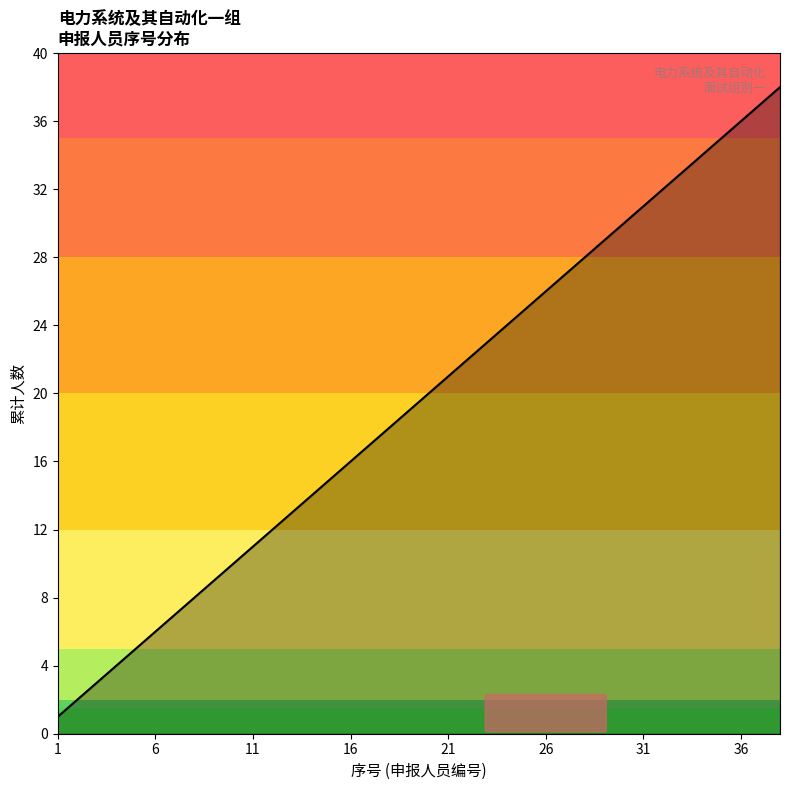

True or false: the data has more than 2 interior local peaks.

False